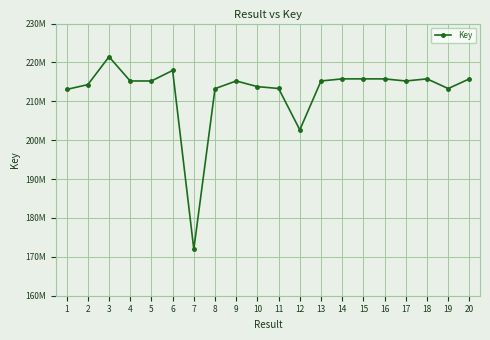

Which category has the lowest value across all series?

7